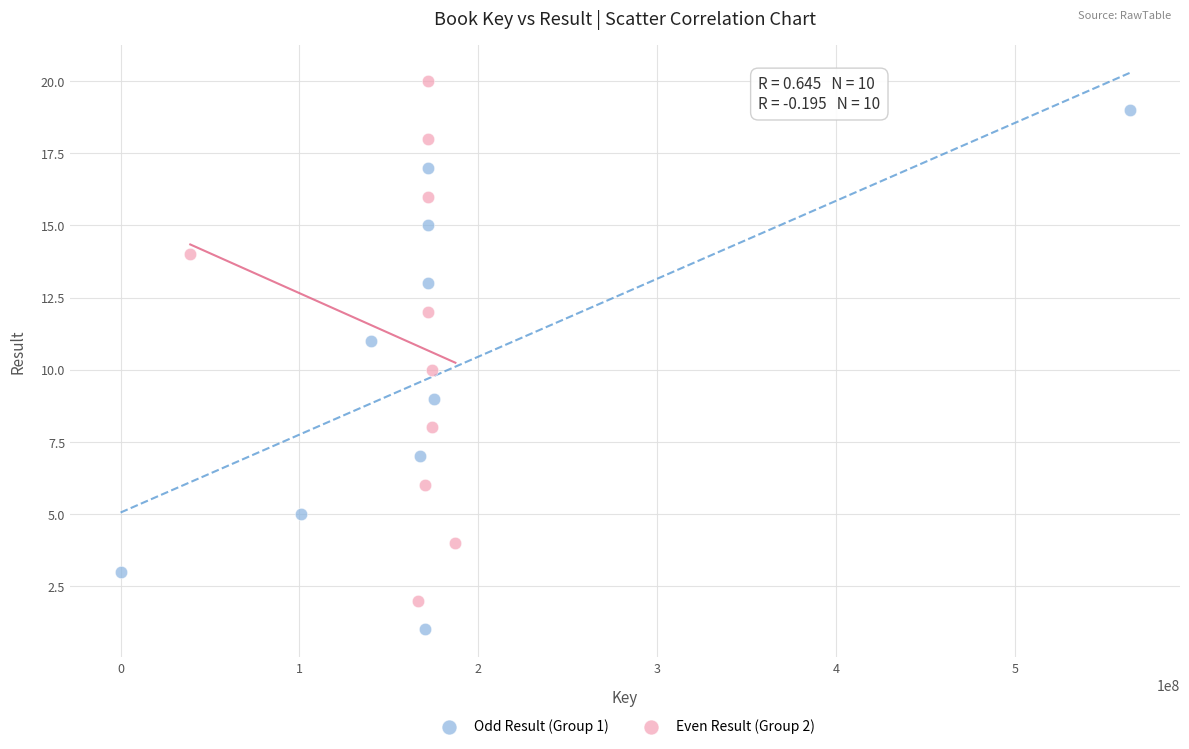

Which series reaches the maximum Y coordinate?

Even Result (Group 2)